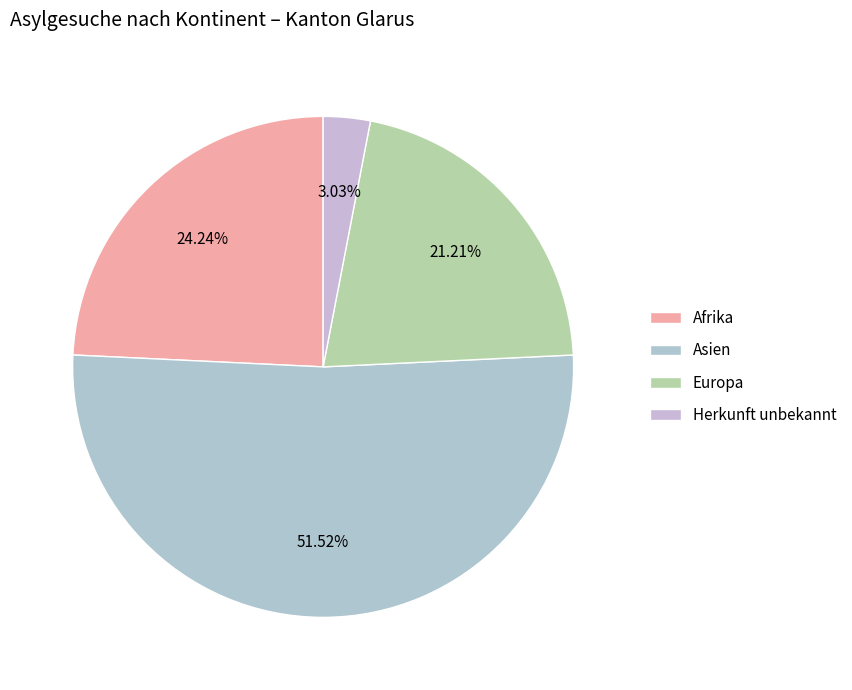

Is it true that Herkunft unbekannt is 3% of the pie?

True